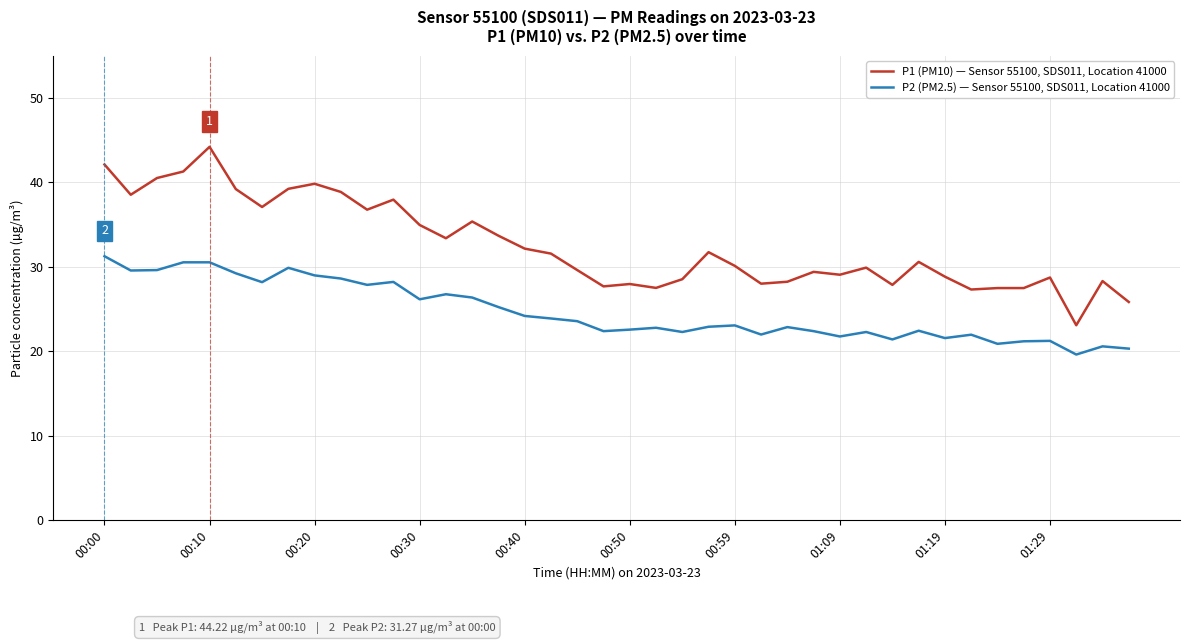

True or false: P2 (PM2.5) — Sensor 55100, SDS011, Location 41000 and P1 (PM10) — Sensor 55100, SDS011, Location 41000 intersect in this chart.

False